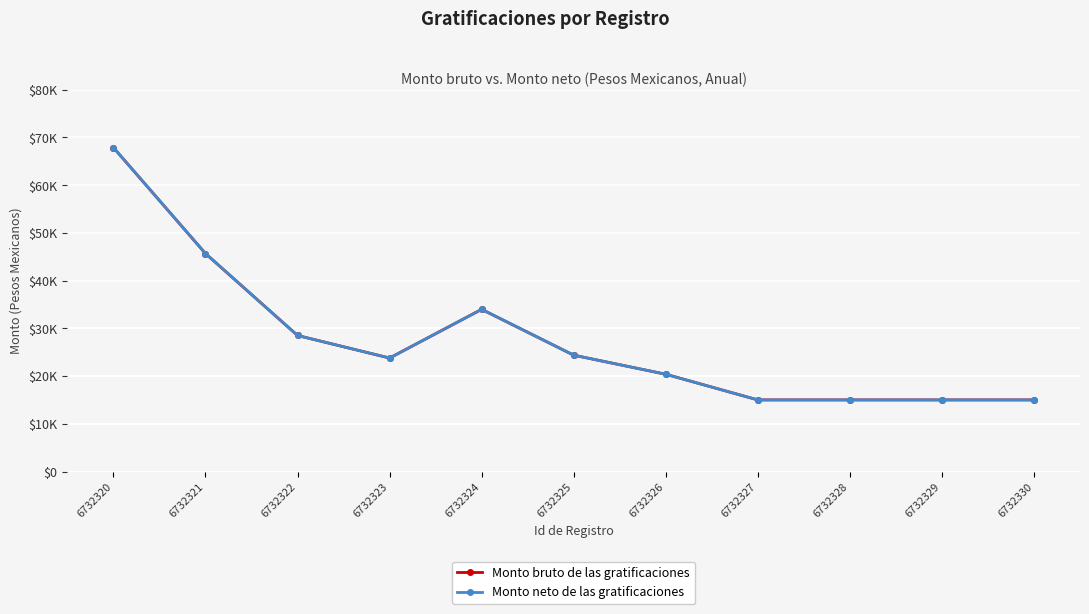

Is this an area chart (filled region under the line)?

No